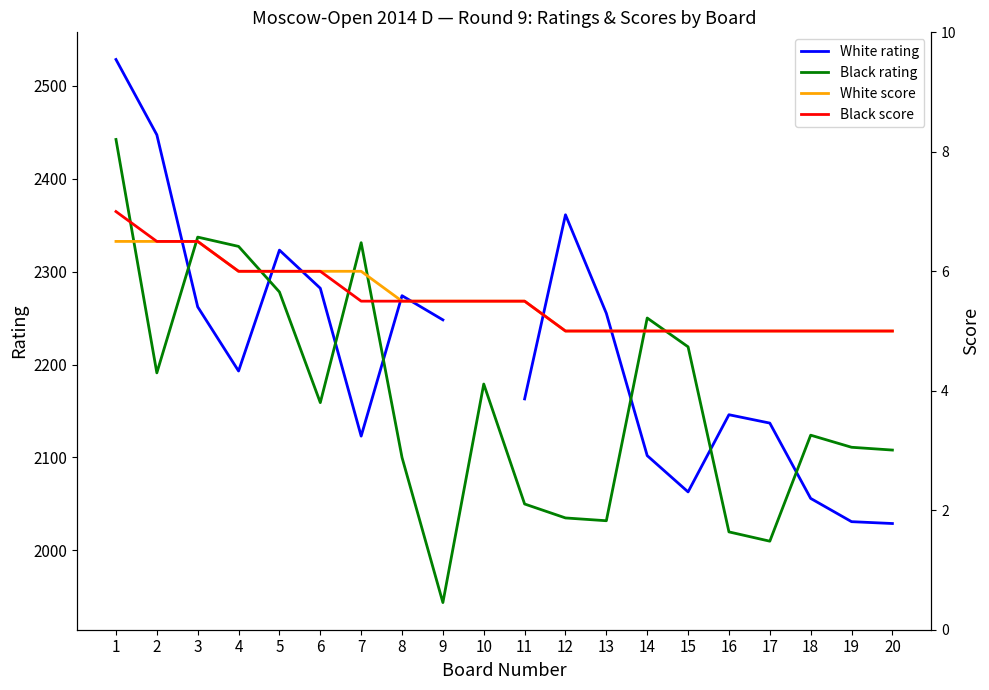

Is the value of Black rating at 3 greater than the value of White score at 18?

Yes